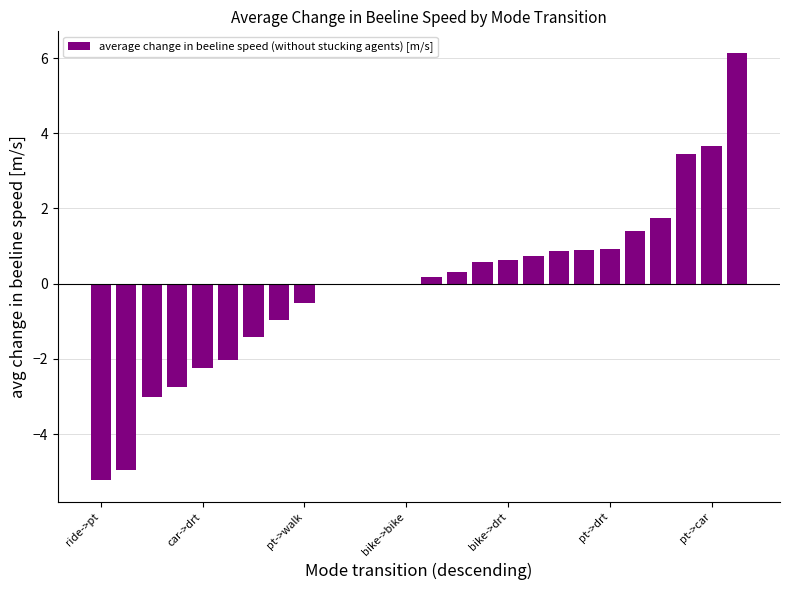

What is the sum of all values?

-1.6